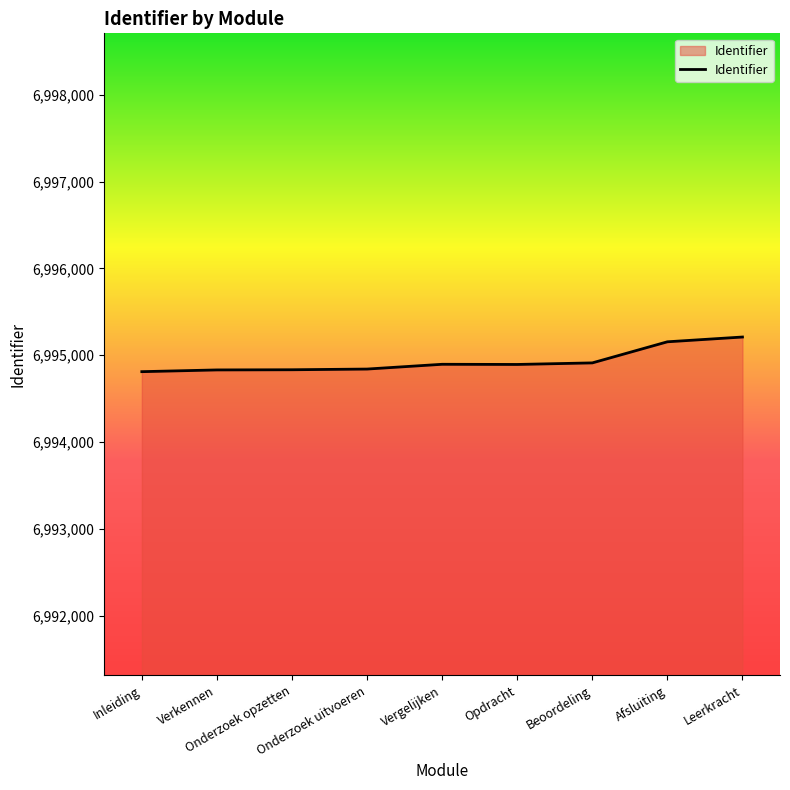

What position from the right is Inleiding?

9